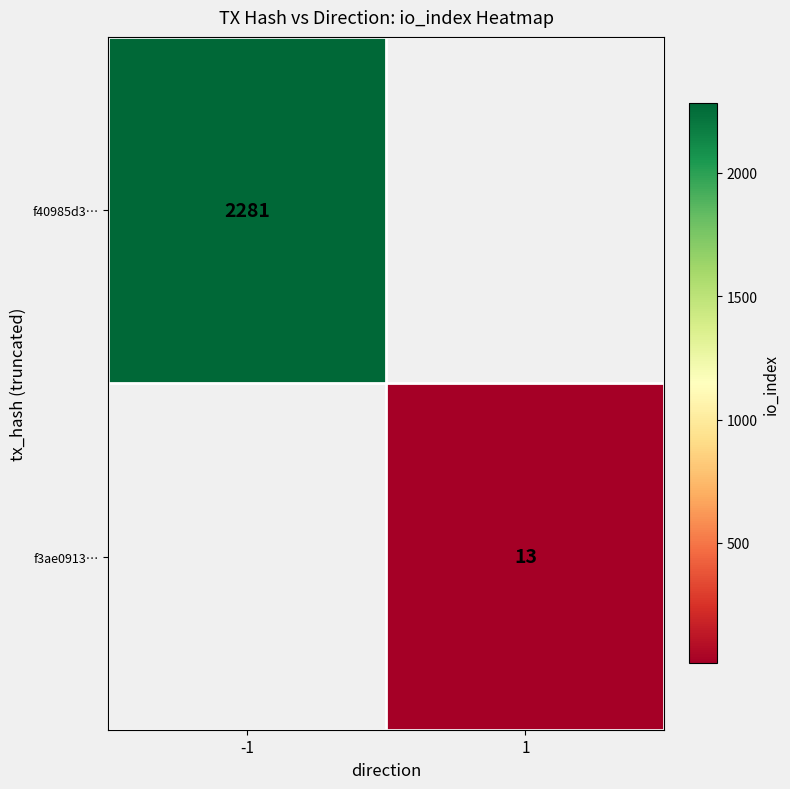

The value of f40985d3… at -1 is 2281. True or false?

True